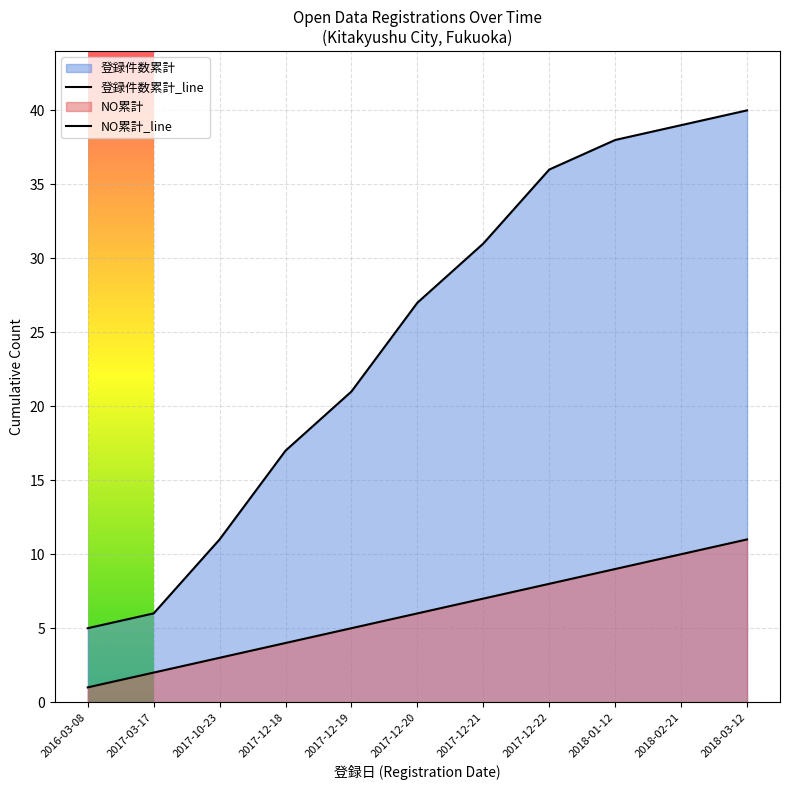

What is the sum of all 登録件数累計_line values?

271